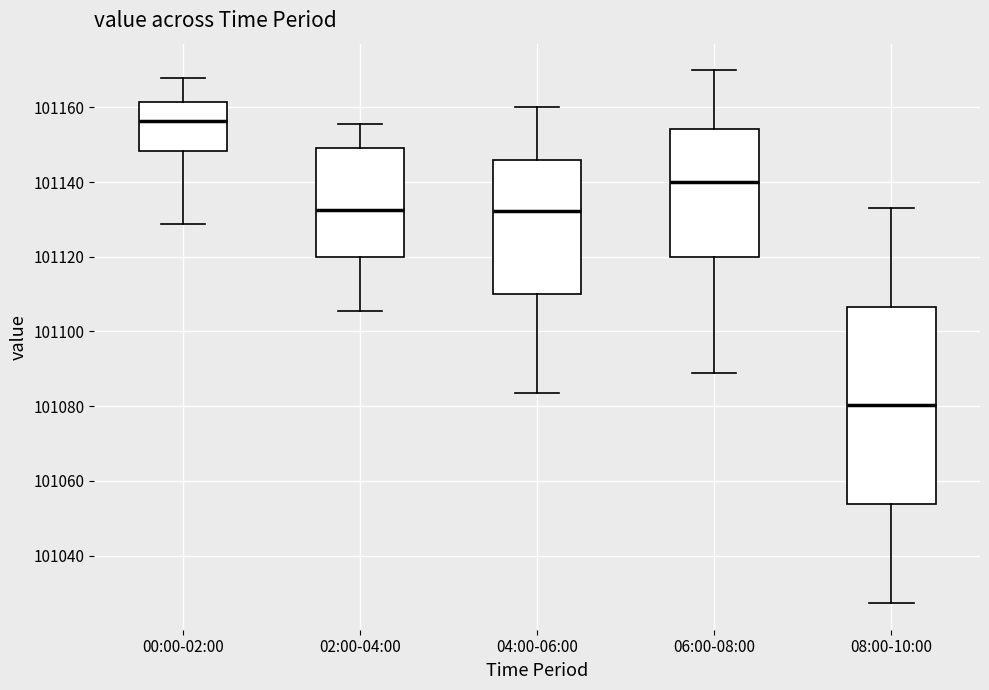

Which box is the tallest, from its lower edge to its upper edge?

08:00-10:00